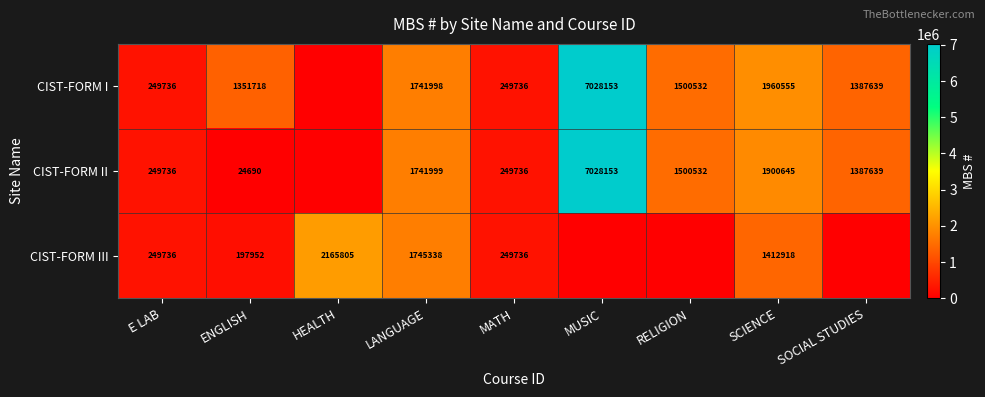

What is the total value across all series at ENGLISH?

1574360